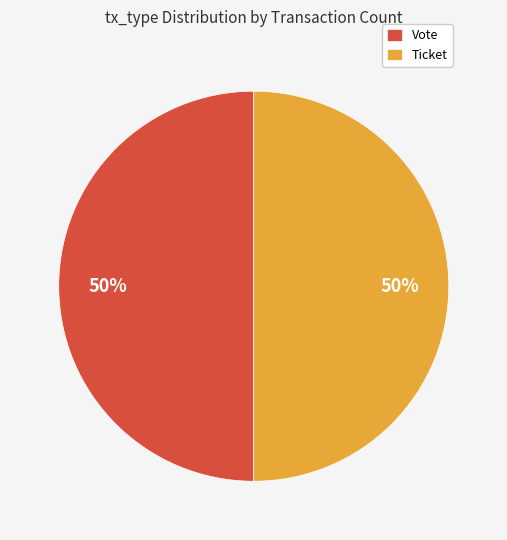

To the nearest percent, what portion does Vote represent?

50%